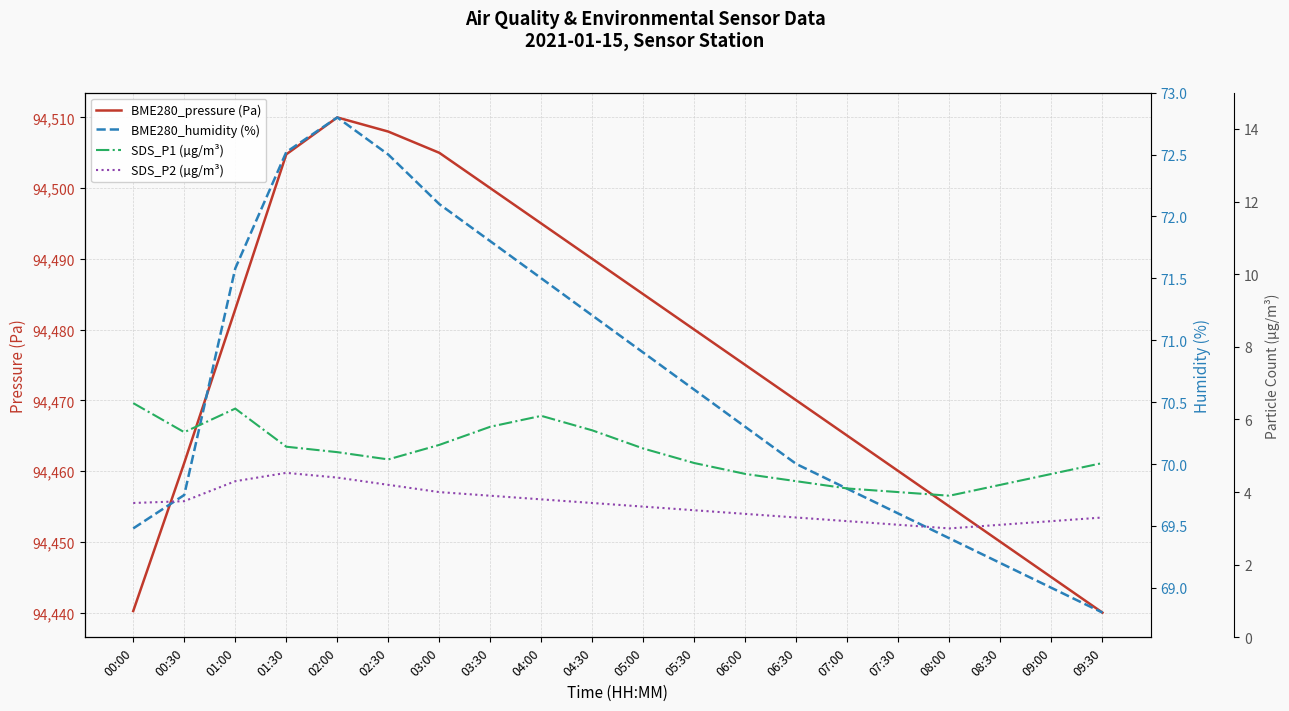

True or false: BME280_humidity (%) has more than 1 points higher than both neighbors.

False